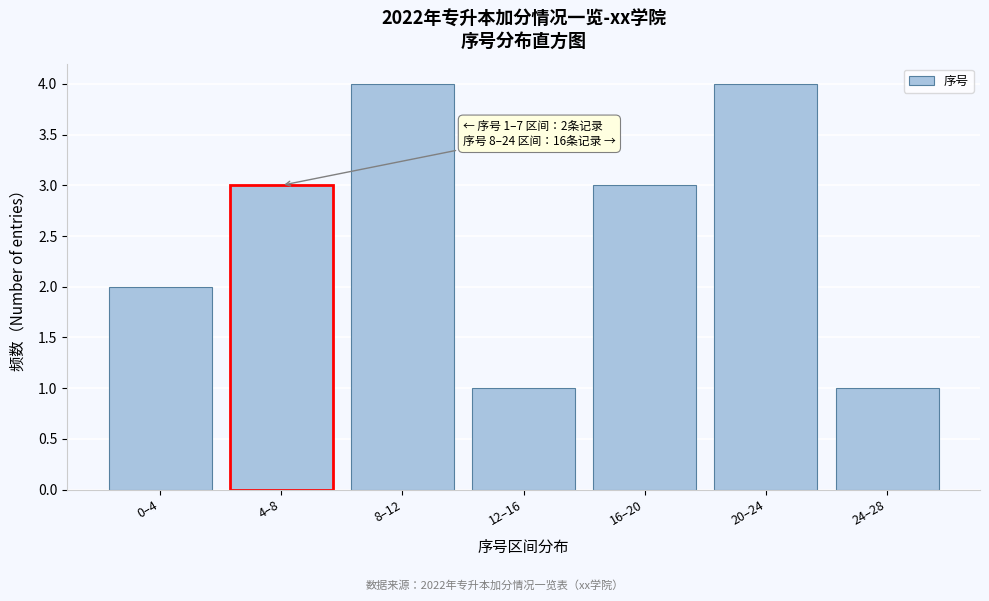

Reading left to right, extract all data points from this chart.

2	3	4	1	3	4	1